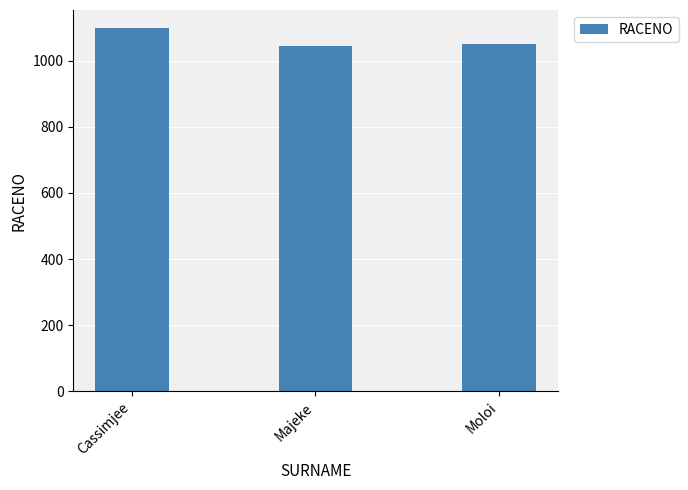

Which label corresponds to the largest value in the chart?

Cassimjee